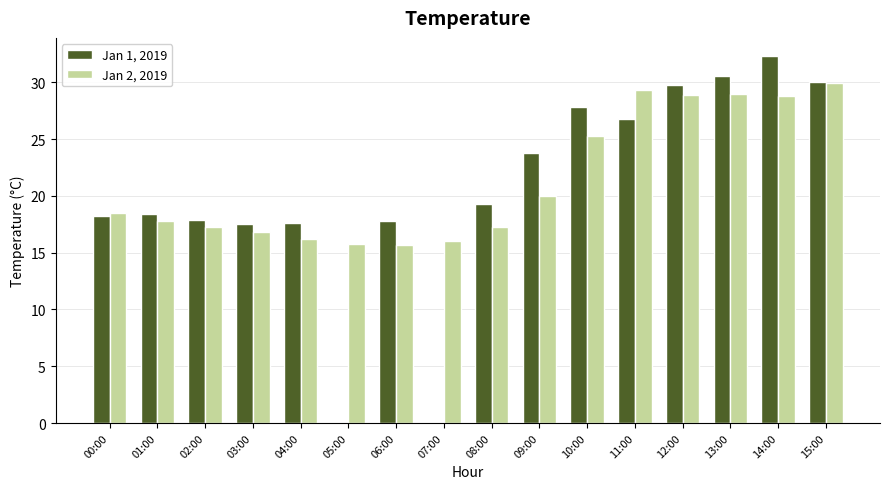

Which series has the largest range (max minus min)?

Jan 1, 2019